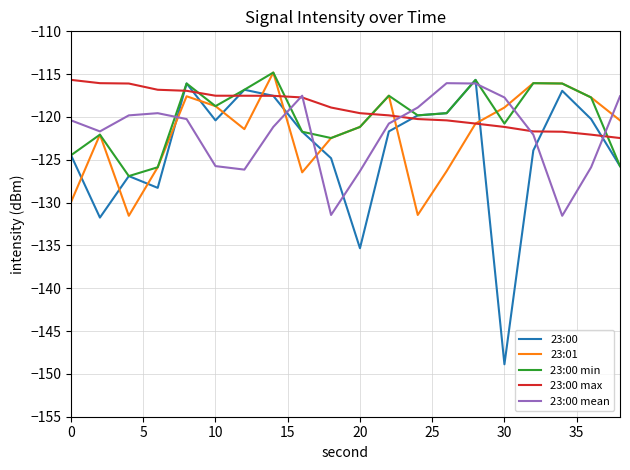

What is the highest value of the 23:01 series?

-114.8